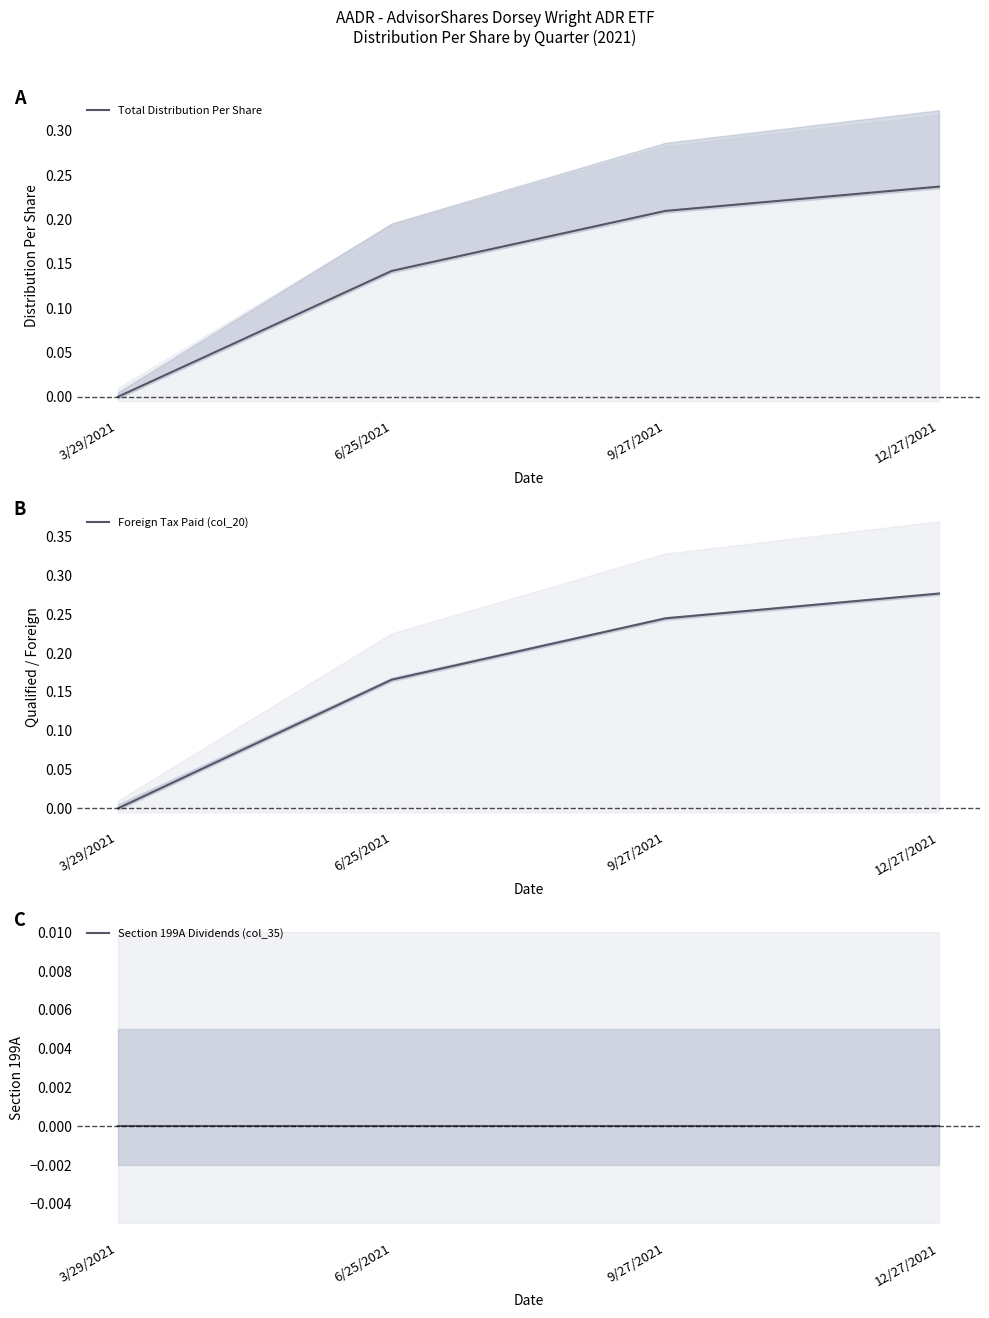

At which label does Section 199A Dividends (col_35) reach its peak?

3/29/2021